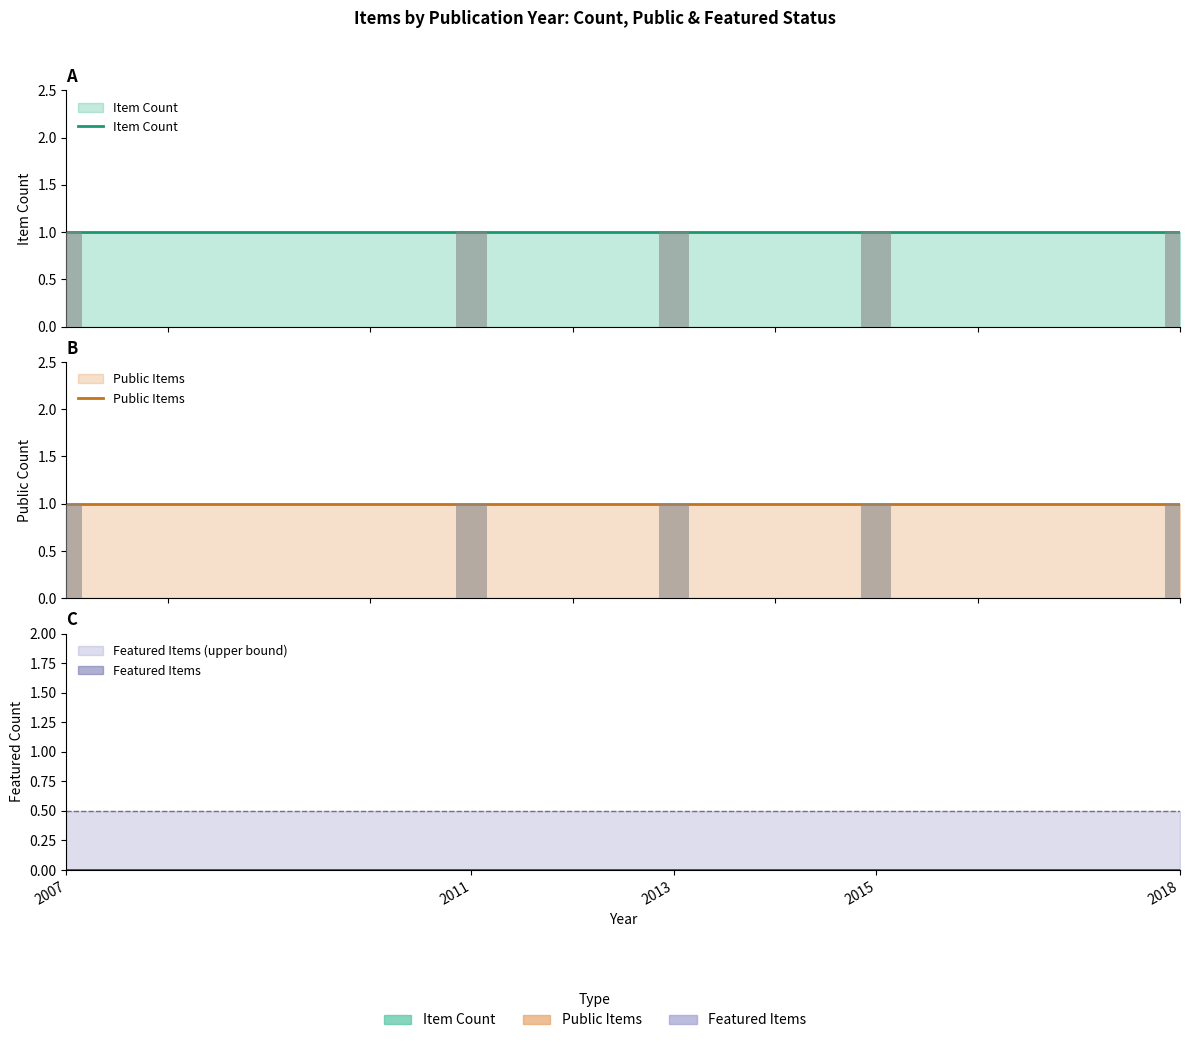

What is the value of the item_count bar at the 5th from the left?

1